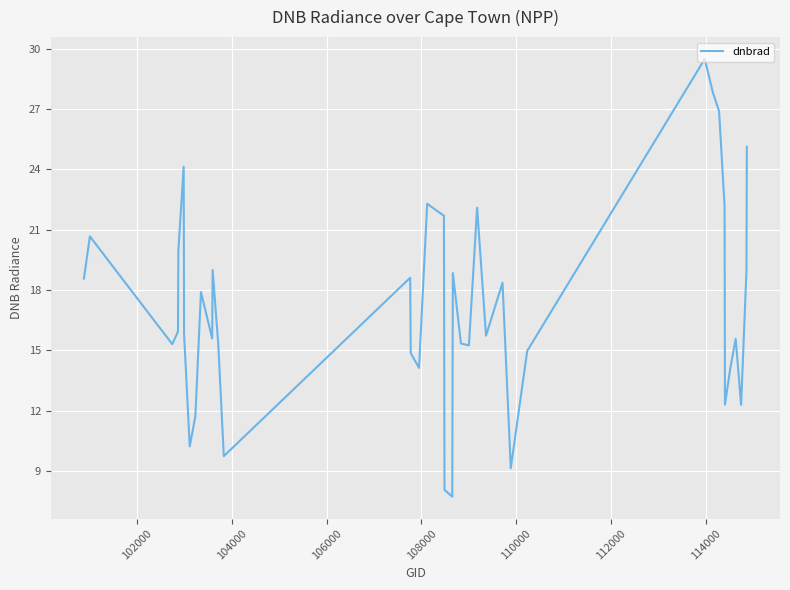

What is the greatest value displayed?

29.5